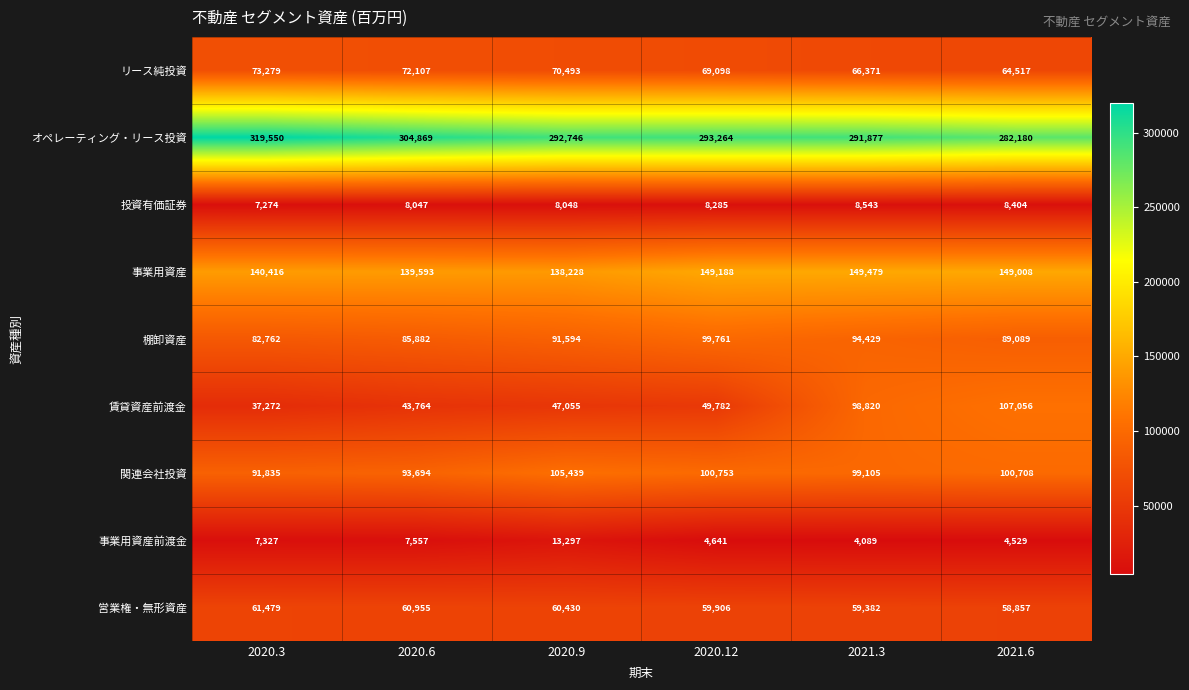

What is the sum of all 事業用資産 values?

865912